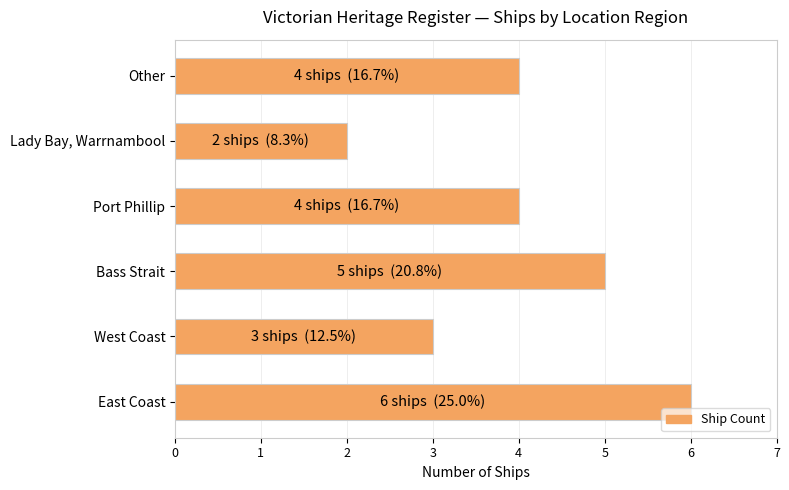

What is the difference between the second highest and minimum values?

3